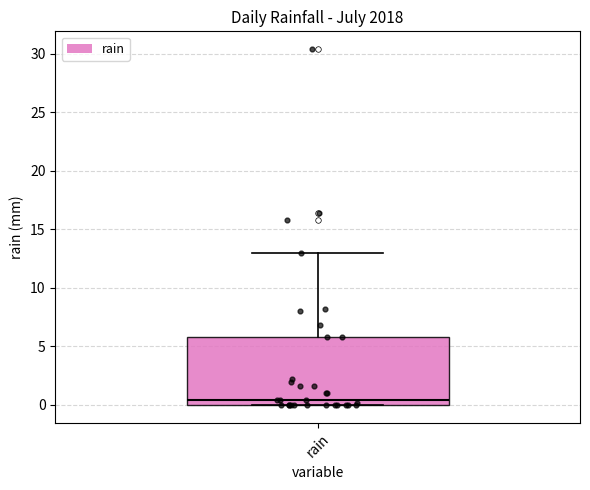

Where is the upper edge of the box for rain on the y-axis? The values are not printed on the chart, so give them approximately, as read against the axis.

6.0